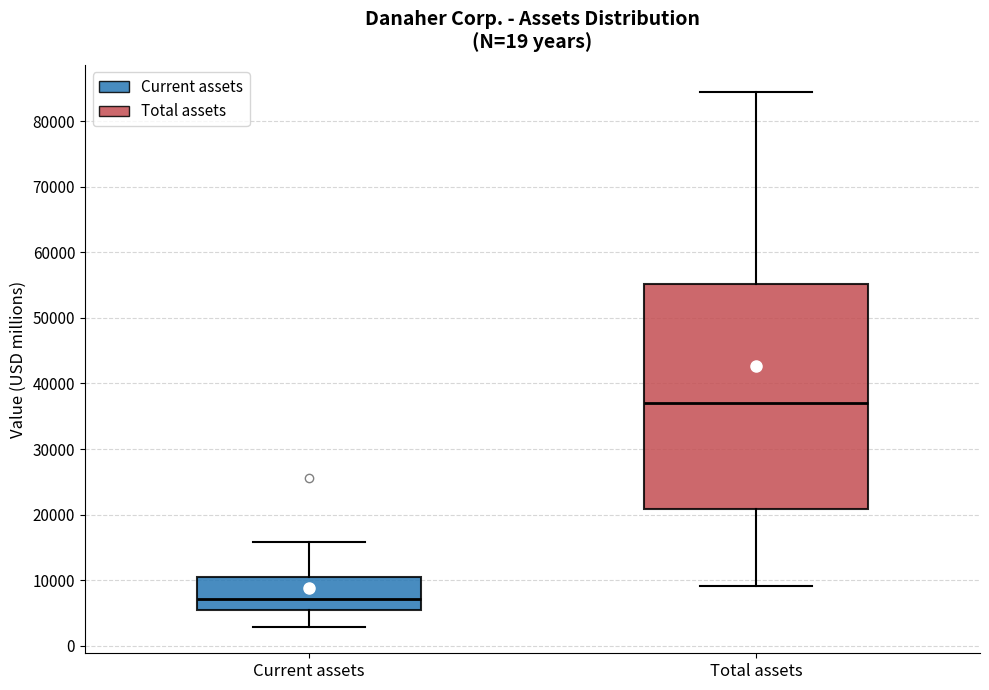

Where is the upper edge of the box for Total assets on the y-axis? The values are not printed on the chart, so give them approximately, as read against the axis.

55000